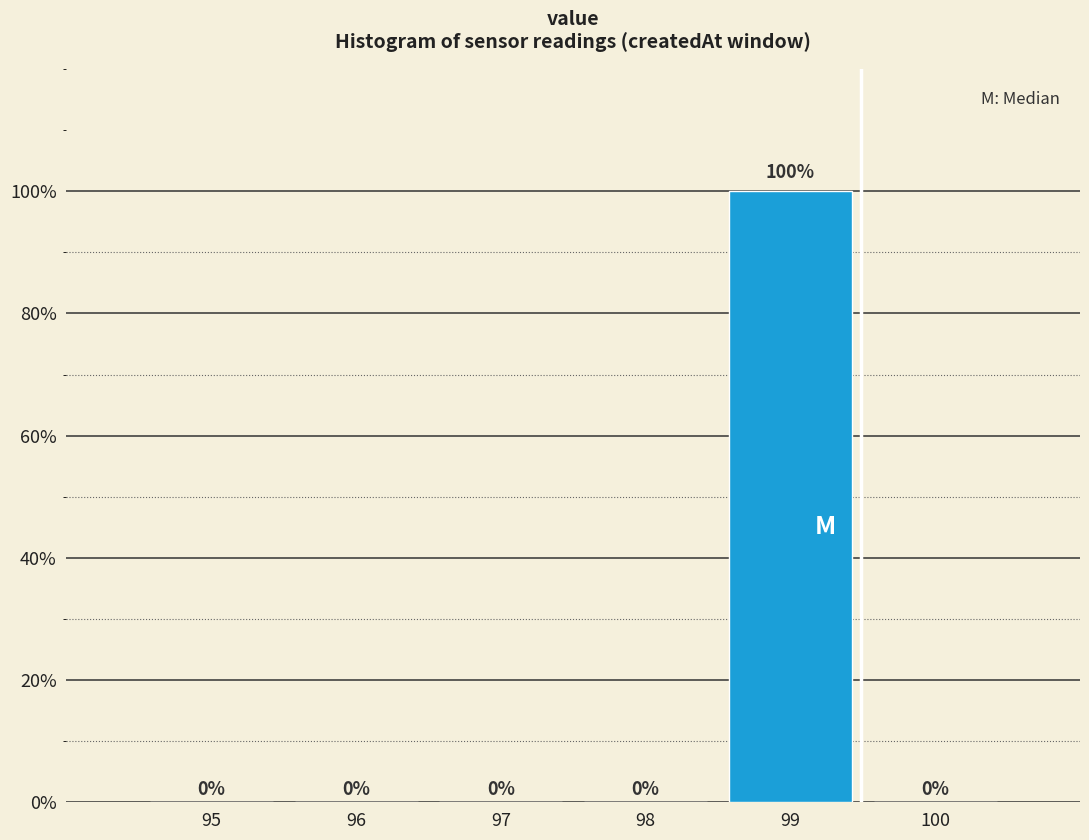

Reading left to right, what are all the values shown in this chart?

95=0	96=0	97=0	98=0	99=100	100=0